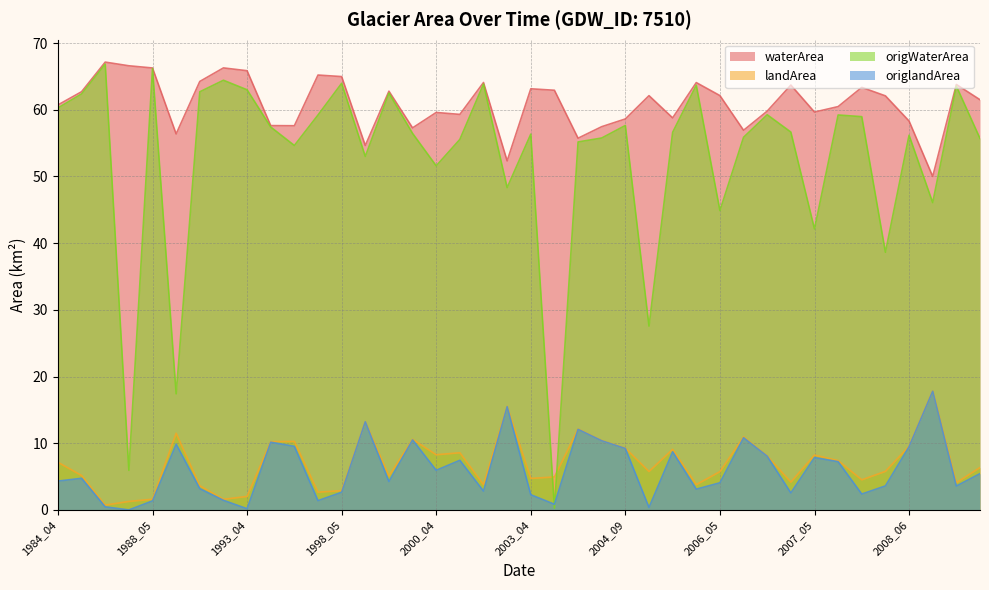

Rank the series by their maximum value, from lowest to highest.

origlandArea, landArea, origWaterArea, waterArea